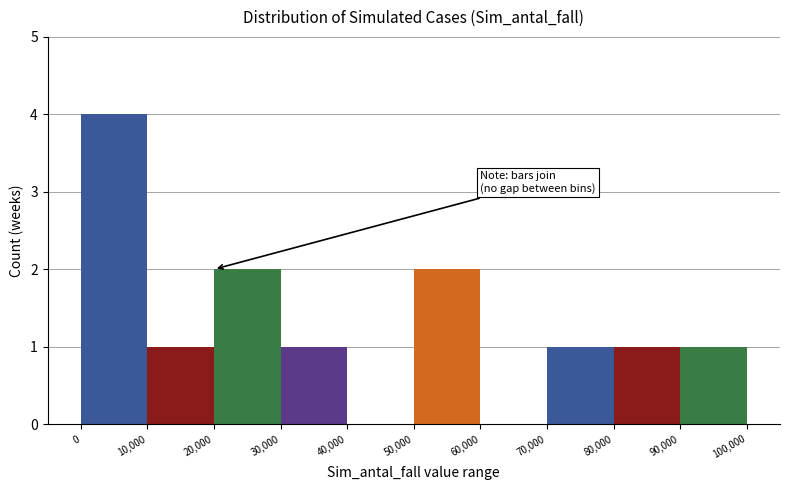

What is the height of the bar covering 90,000 to 100,000 on the x-axis? The values are not printed on the chart, so give them approximately, as read against the axis.

1